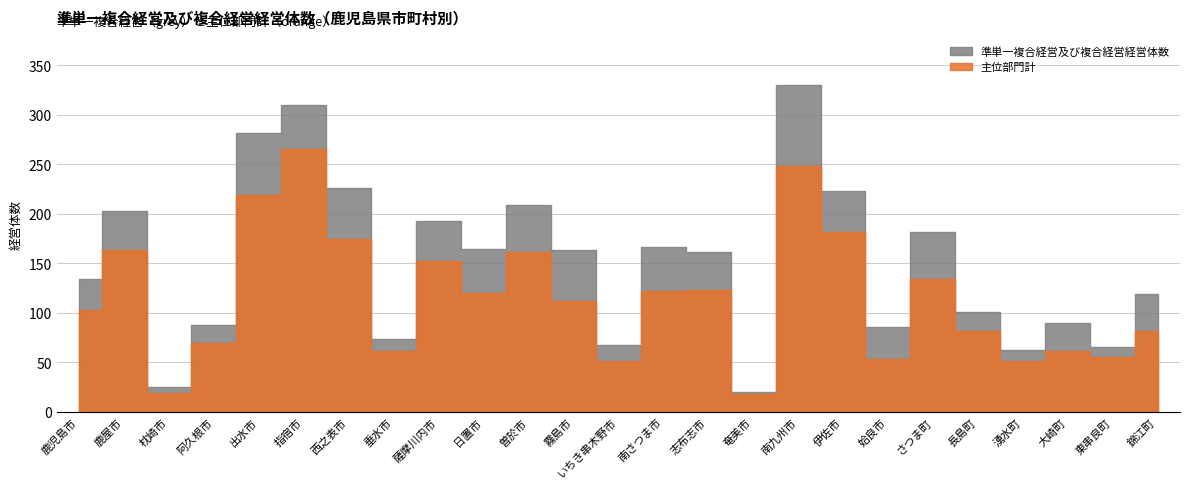

Is the value of 準単一複合経営及び複合経営経営体数 at いちき串木野市 greater than the value of 主位部門計 at 阿久根市?

No